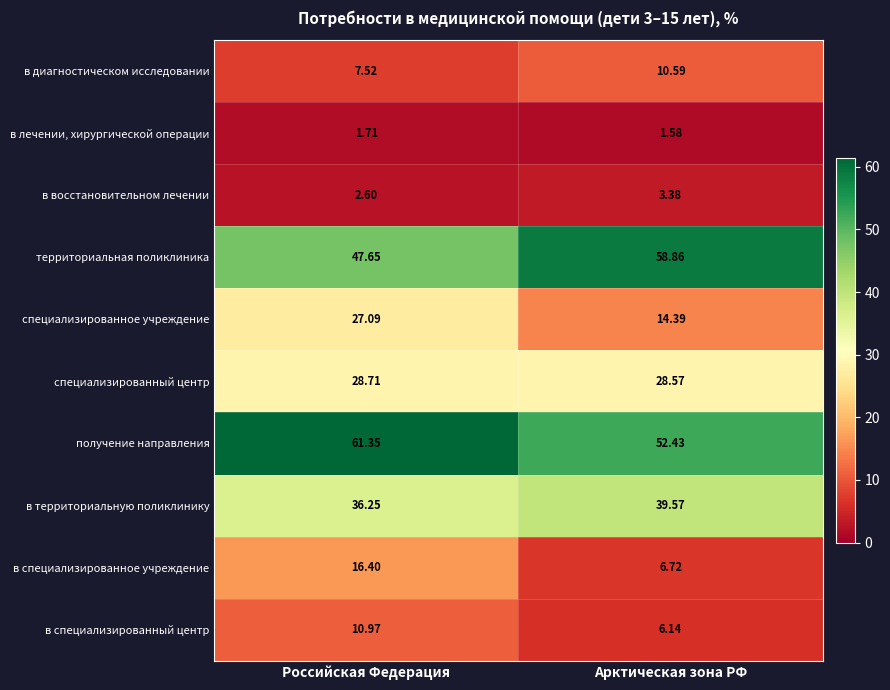

Between Российская Федерация and Арктическая зона РФ, which series saw the biggest shift?

специализированное учреждение